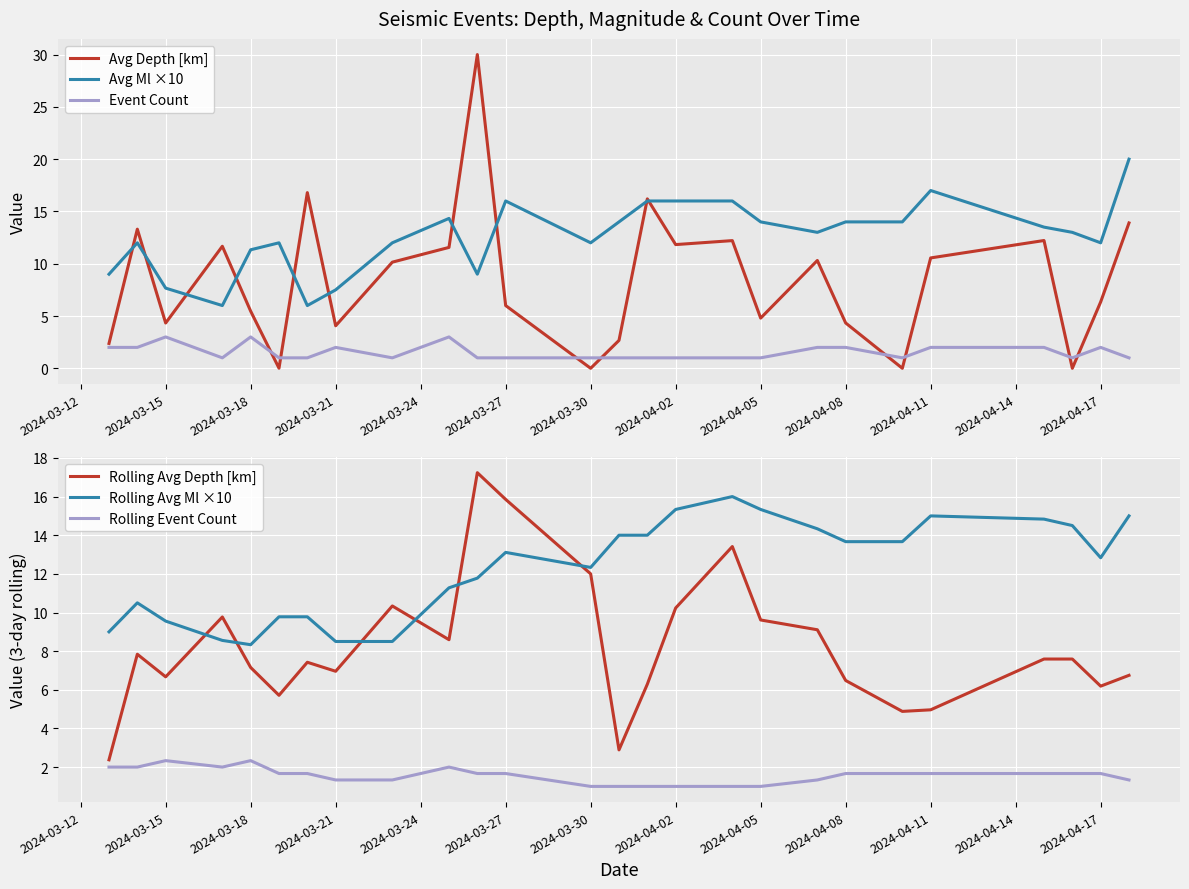

True or false: Event Count and Avg Ml ×10 intersect in this chart.

False